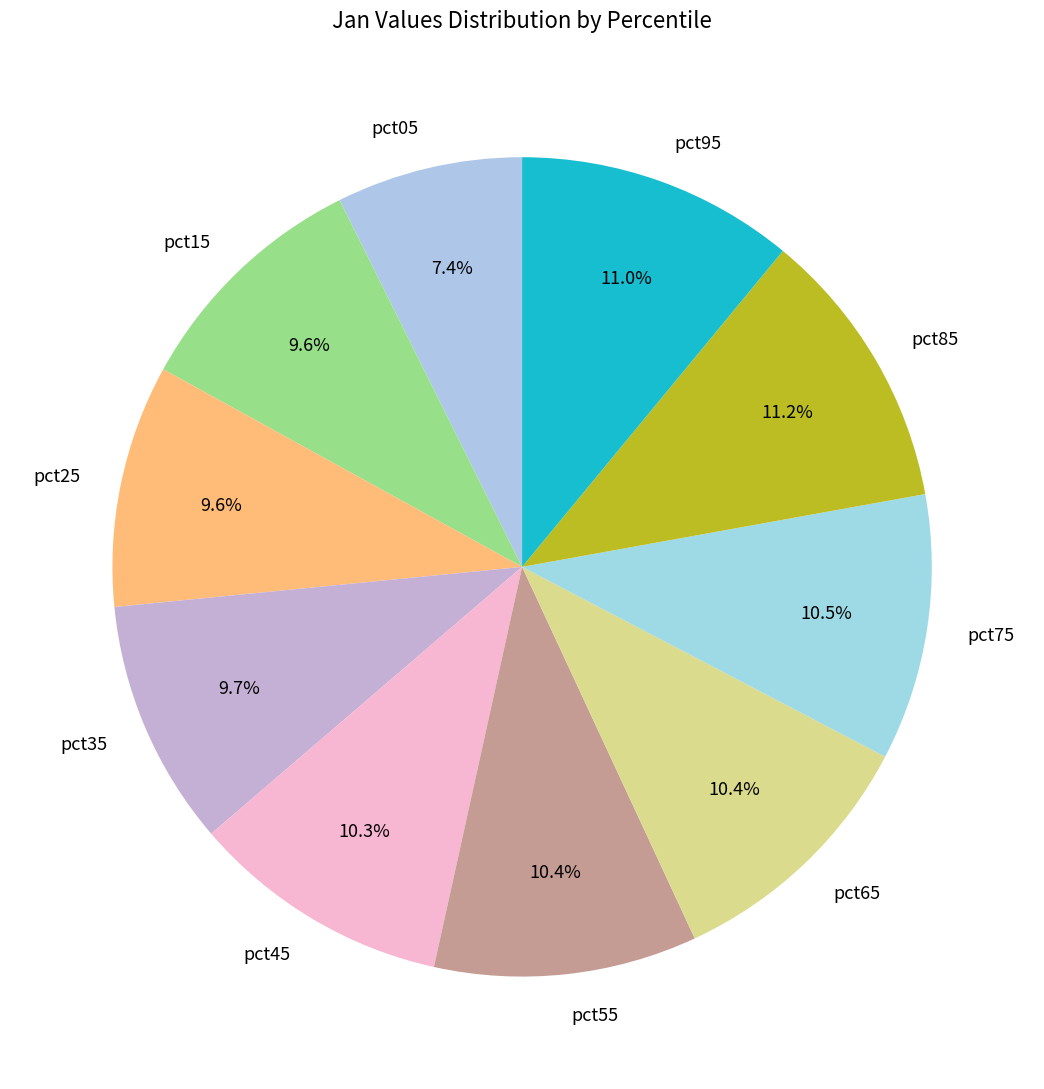

To the nearest percent, what percentage of the pie is pct45?

10%